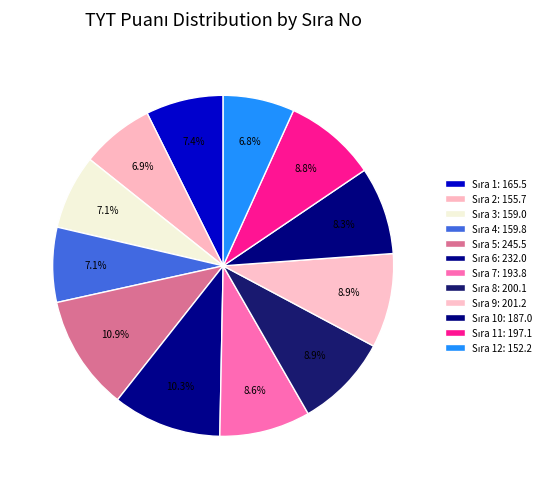

What is the largest slice in the pie chart?

5